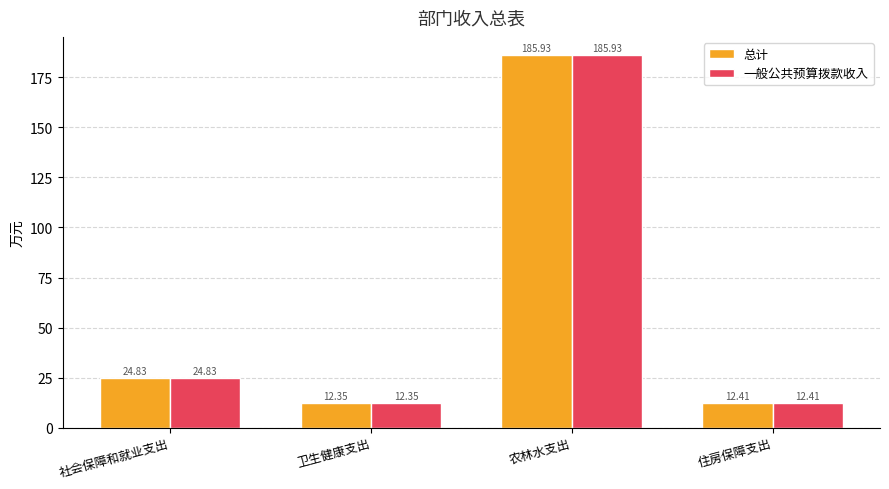

What is the average value of the 总计 series?

58.9